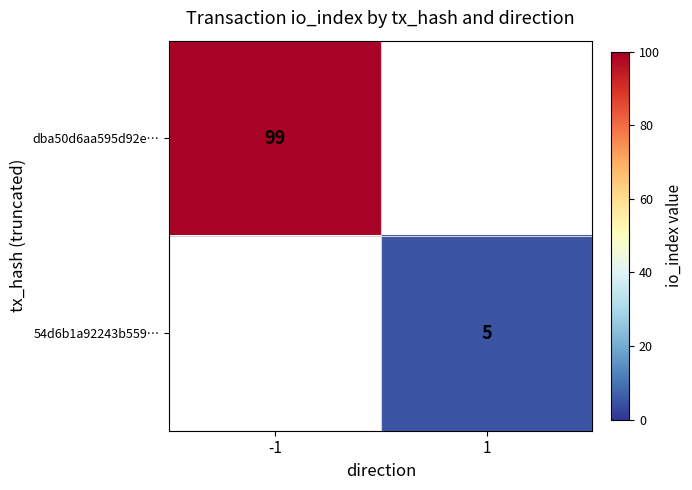

Which category has the lowest value in the dba50d6aa595d92e… series?

-1